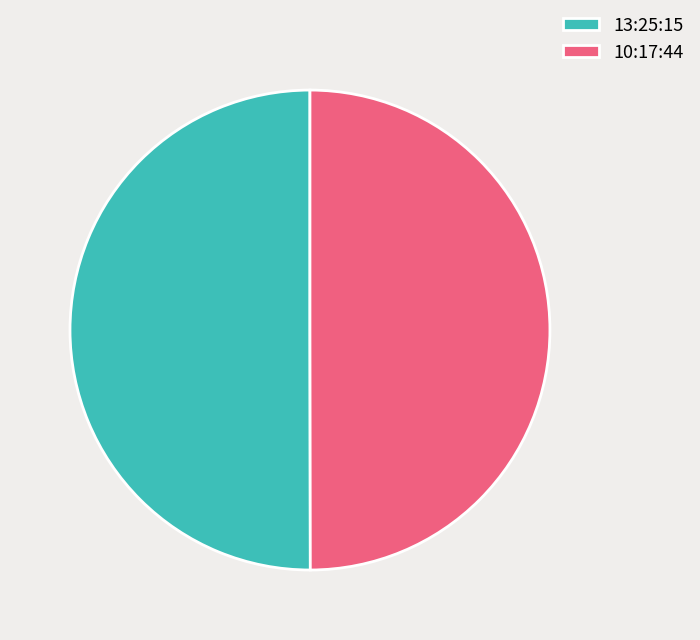

True or false: 10:17:44 accounts for 50% of the total.

True